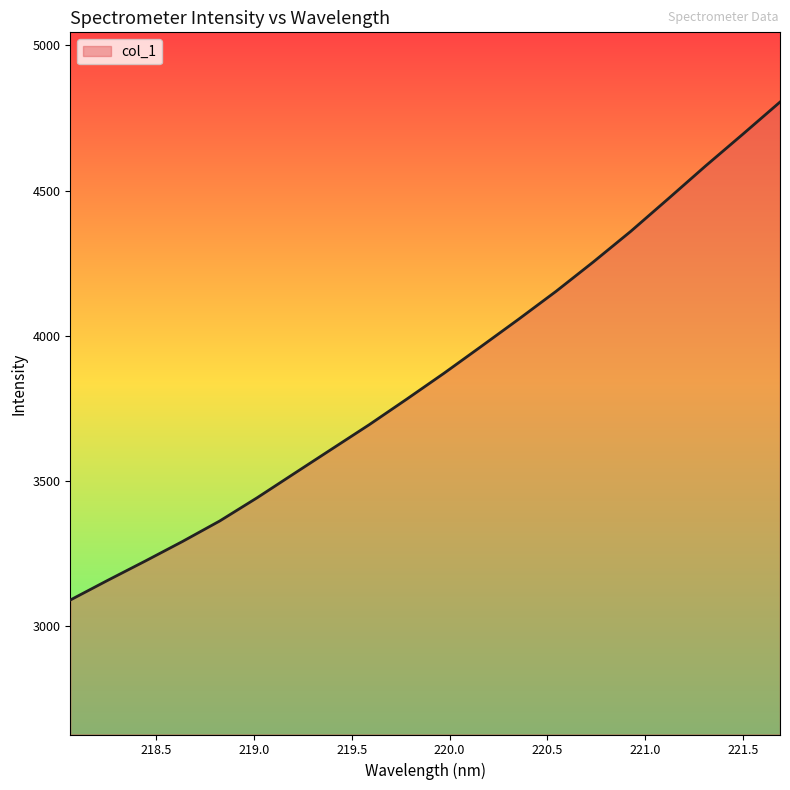

What is the maximum value shown in the chart?

4805.1